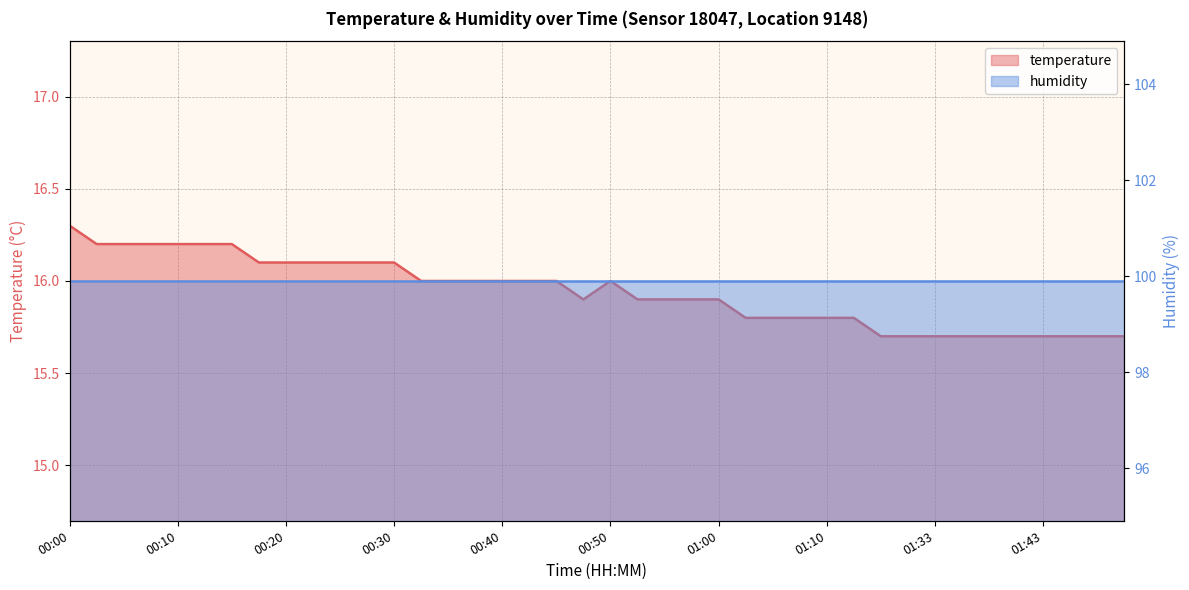

True or false: the data shows 21.7 at 00:57.

False